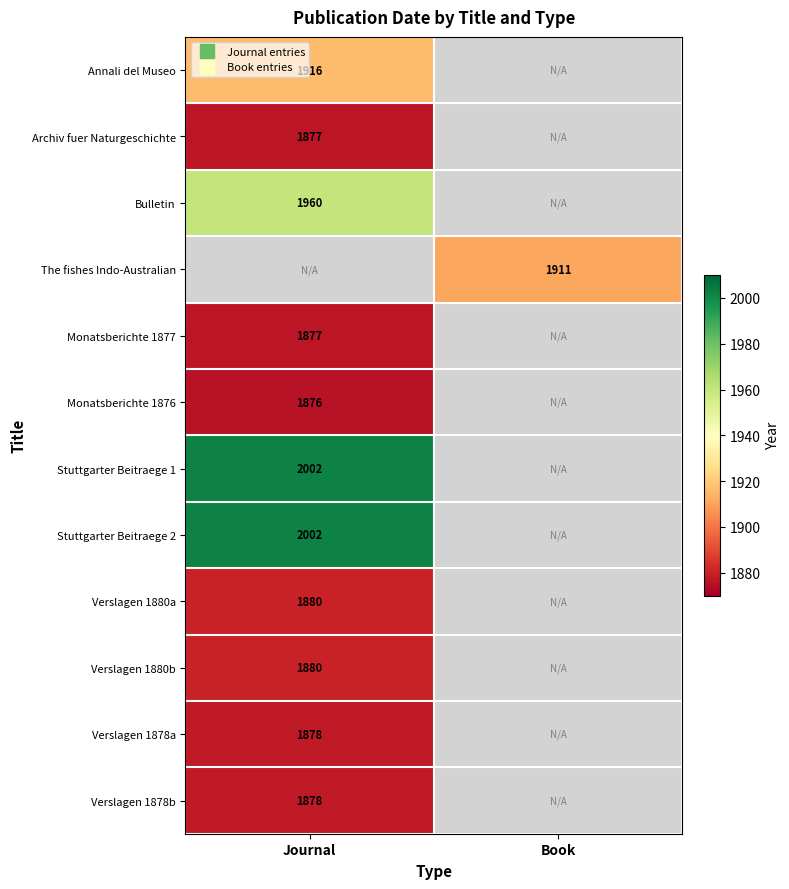

How many data points does each series have?

2